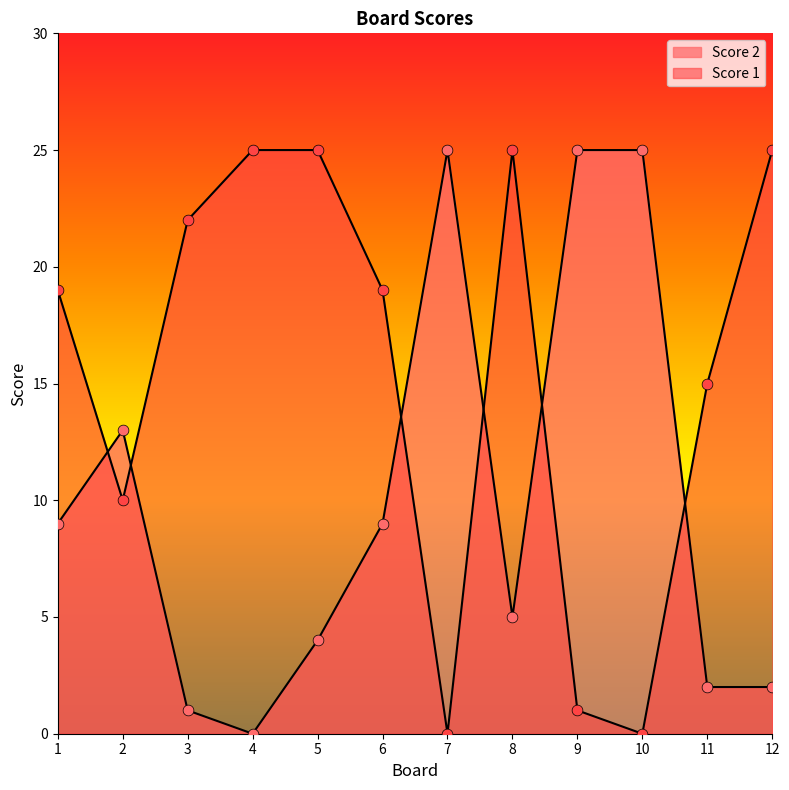

Which series reaches the minimum Y coordinate?

Score 2